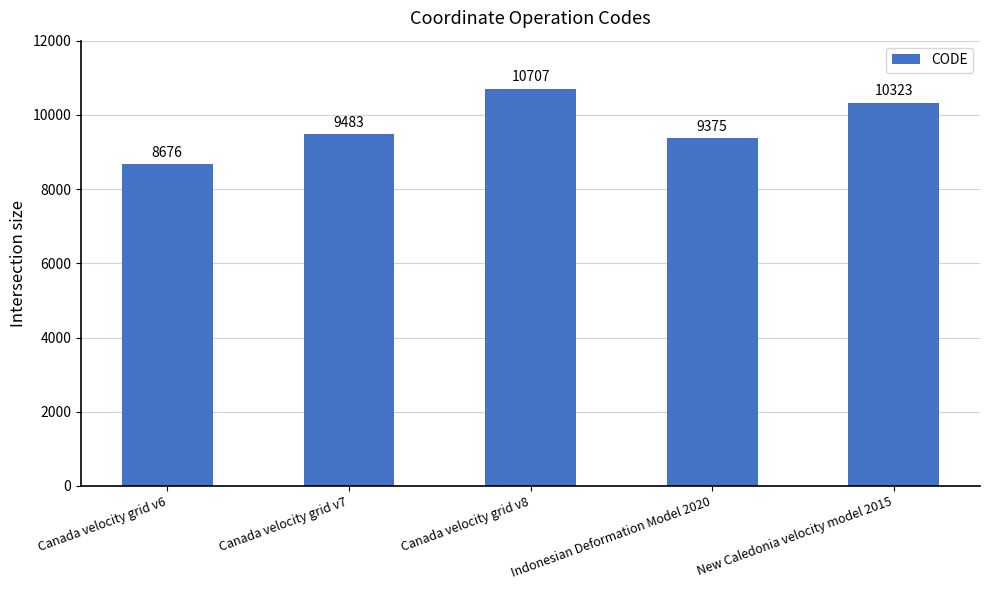

What is the change in value from Canada velocity grid v8 to Indonesian Deformation Model 2020?

-1332